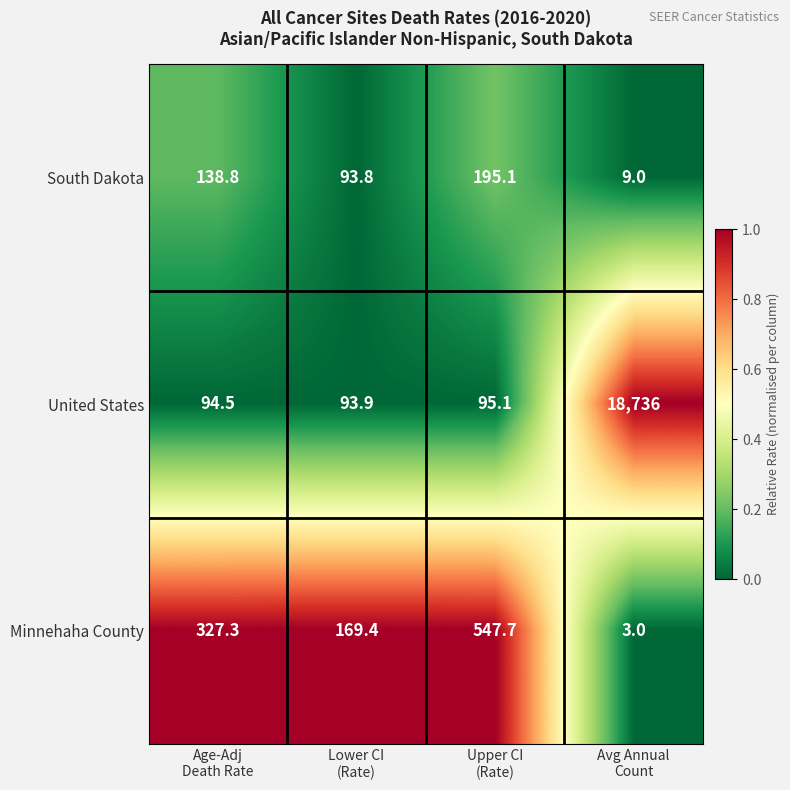

Reading left to right, transcribe all the data shown in this chart.

South Dakota: 138.8	93.8	195.1	9.0
United States: 94.5	93.9	95.1	18736.0
Minnehaha County: 327.3	169.4	547.7	3.0